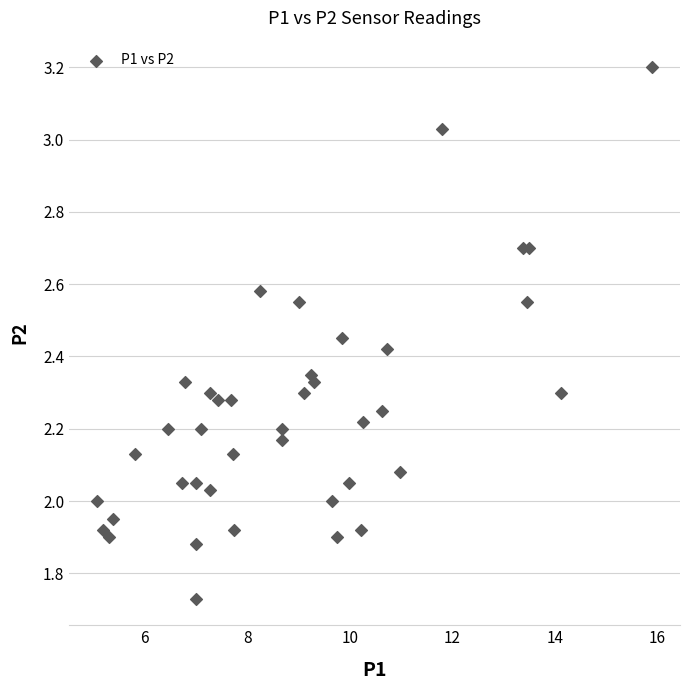

What is the range of Y values (max minus min)?

1.5